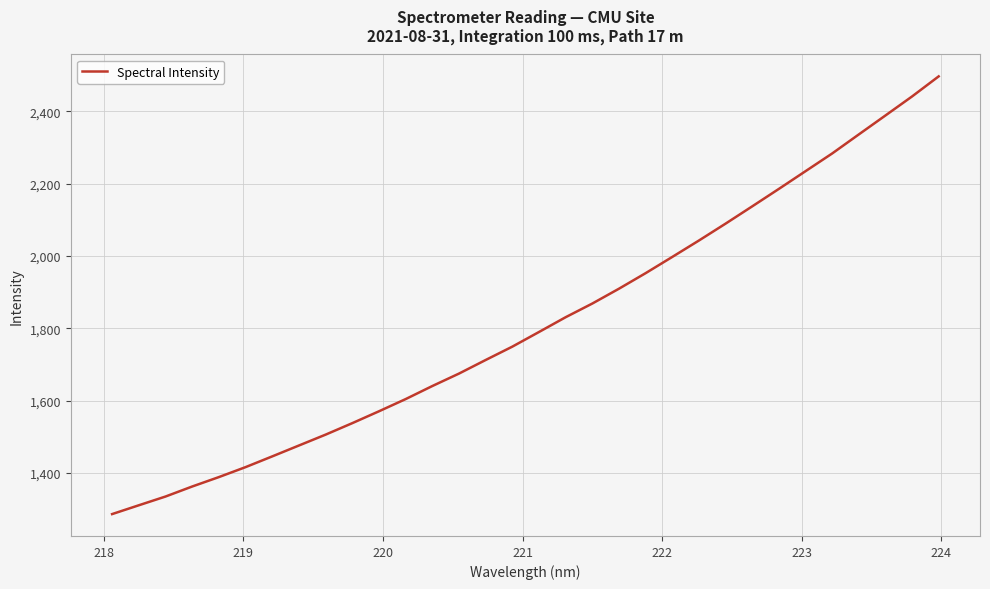

True or false: there are more than 2 points higher than both neighbors.

False